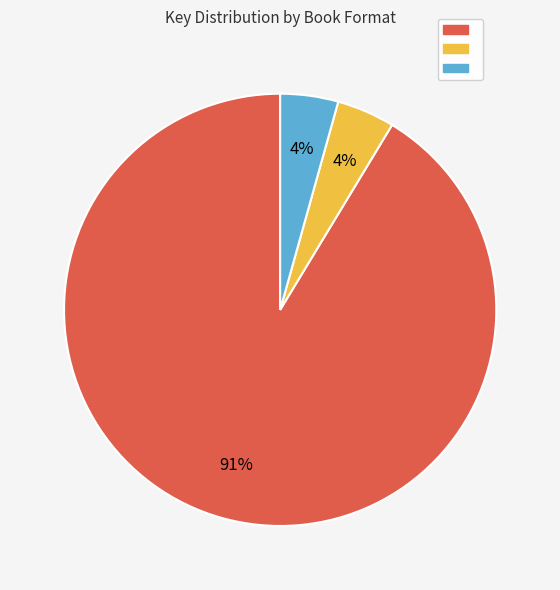

To the nearest percent, what is the average slice percentage?

33%